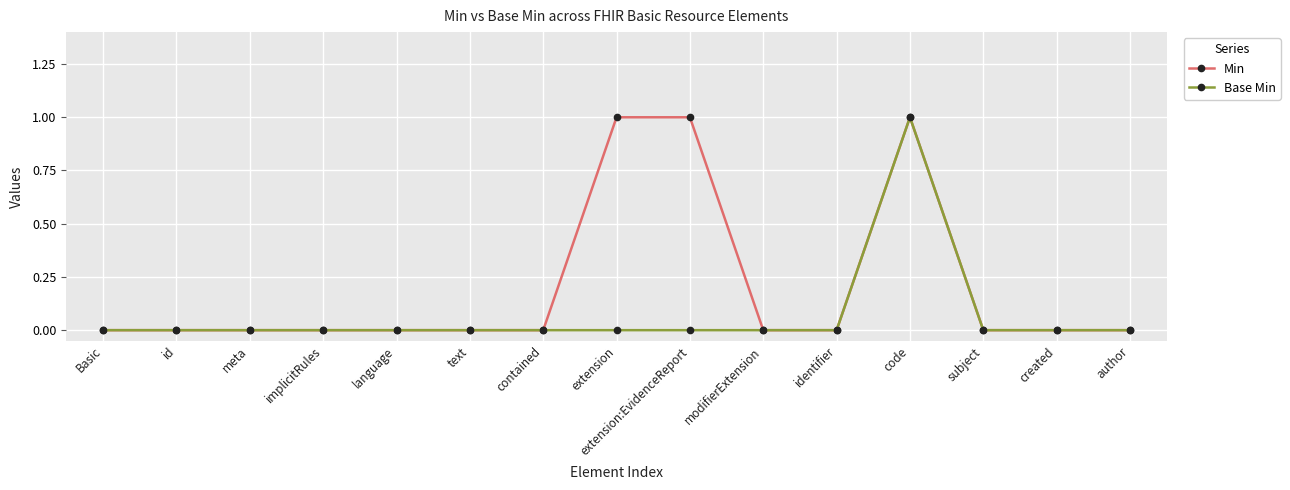

Which category has the highest value in the Base Min series?

code